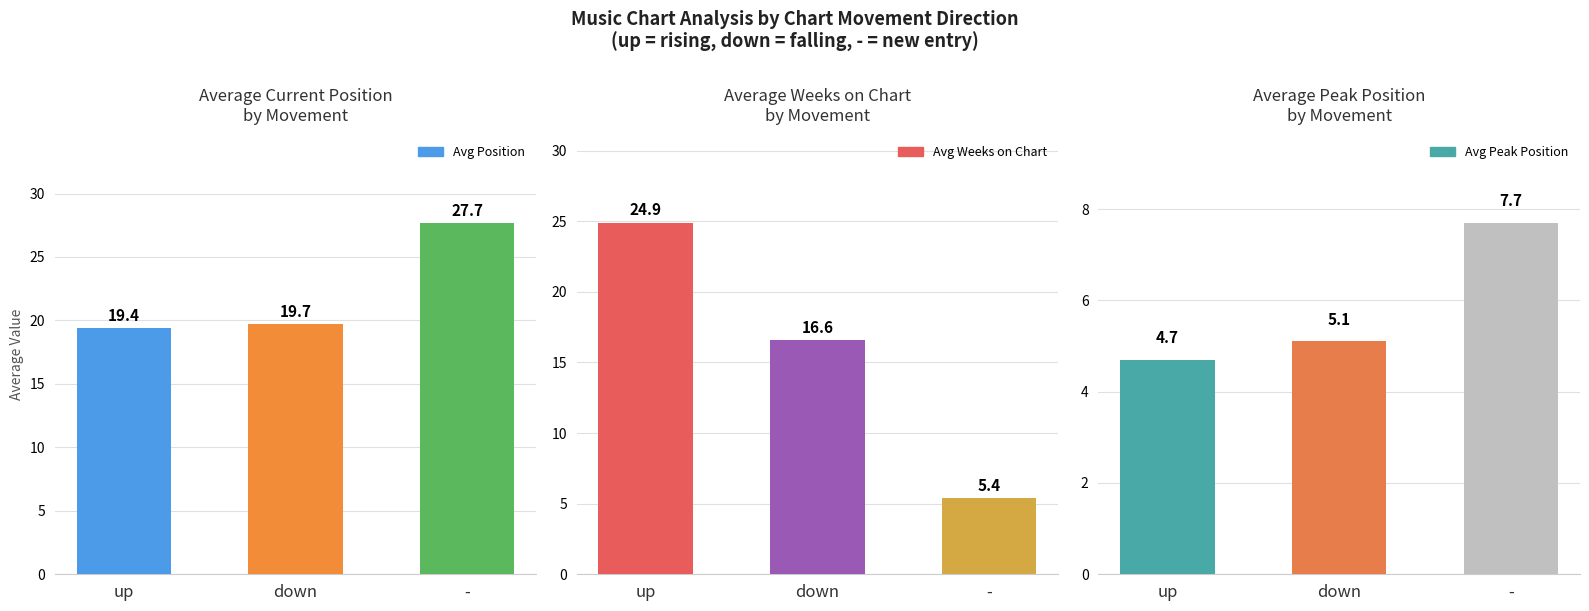

How many values in the Avg Weeks on Chart series are below 16?

1